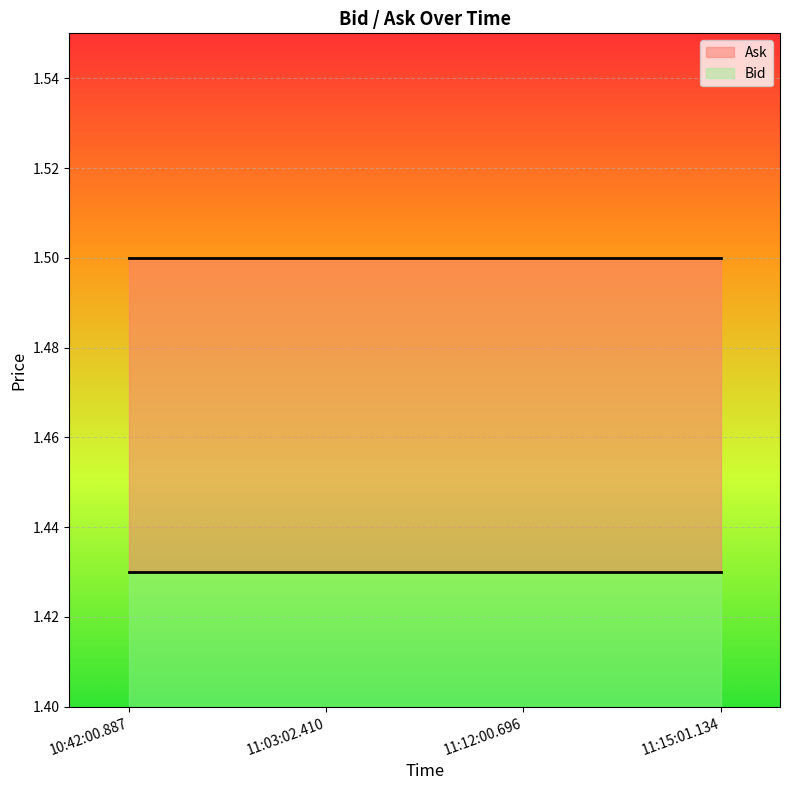

Which series has the largest total across all categories?

Ask